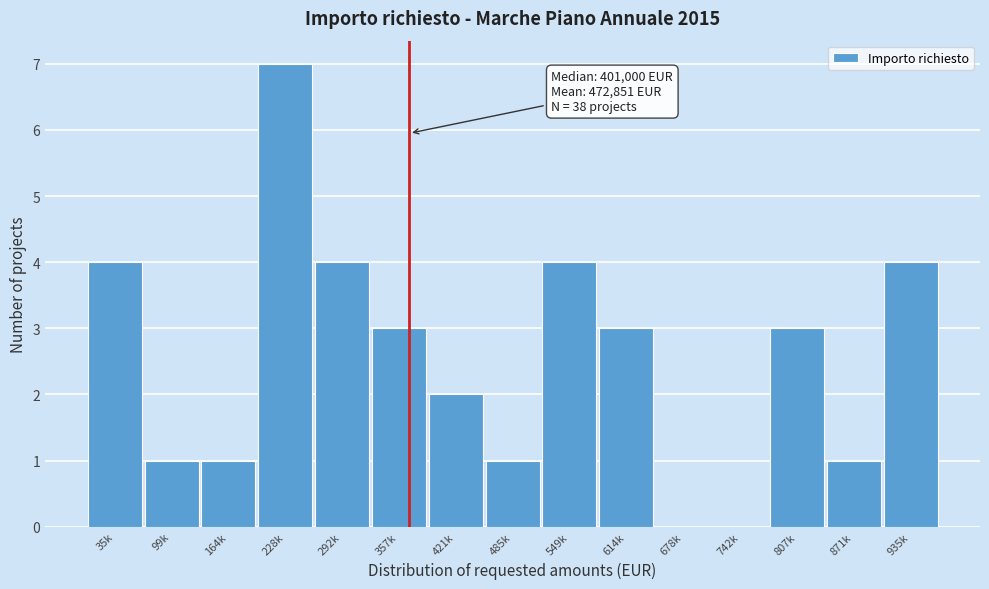

Reading left to right, extract all data points from this chart.

35k=4	99k=1	164k=1	228k=7	292k=4	357k=3	421k=2	485k=1	549k=4	614k=3	678k=0	742k=0	807k=3	871k=1	935k=4